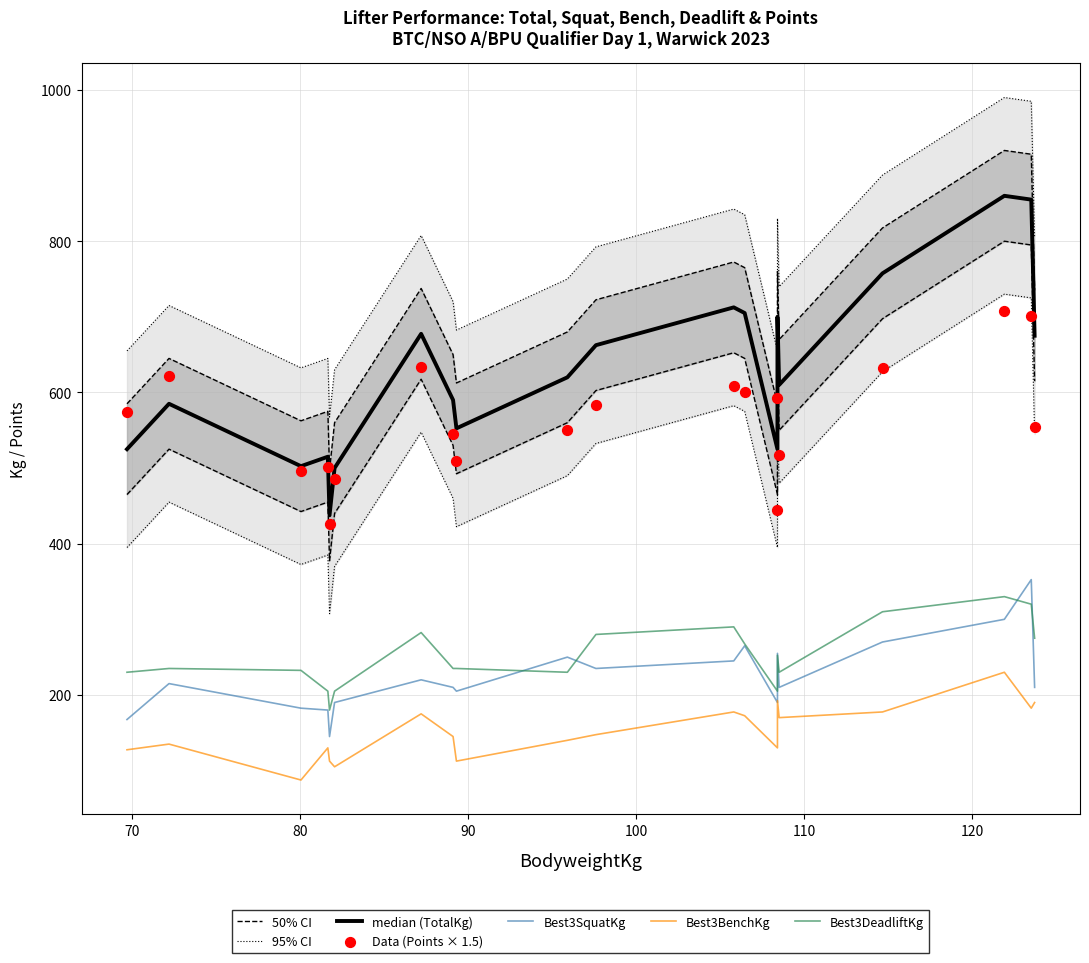

Which series contains the highest Y value?

TotalKg